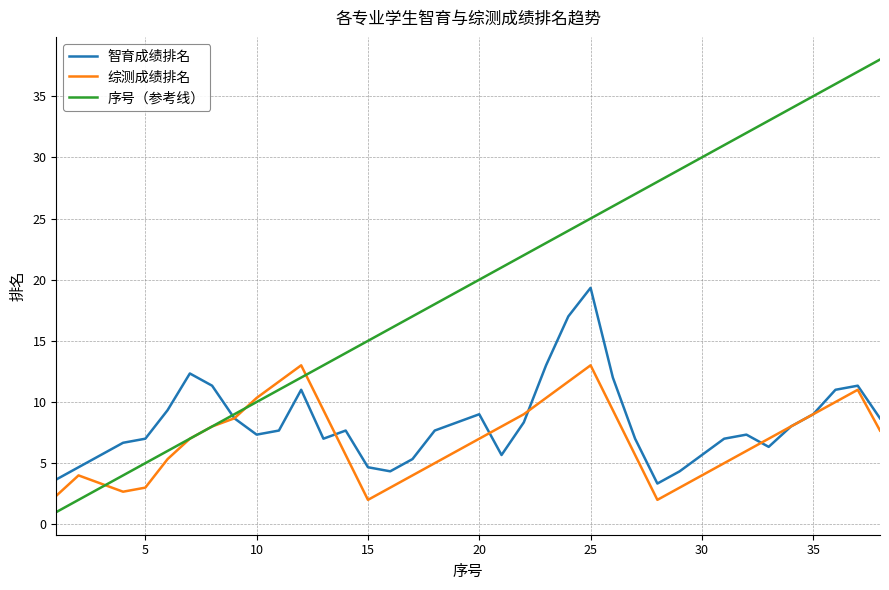

Rank the series by their maximum value, from highest to lowest.

序号（参考线）, 智育成绩排名, 综测成绩排名